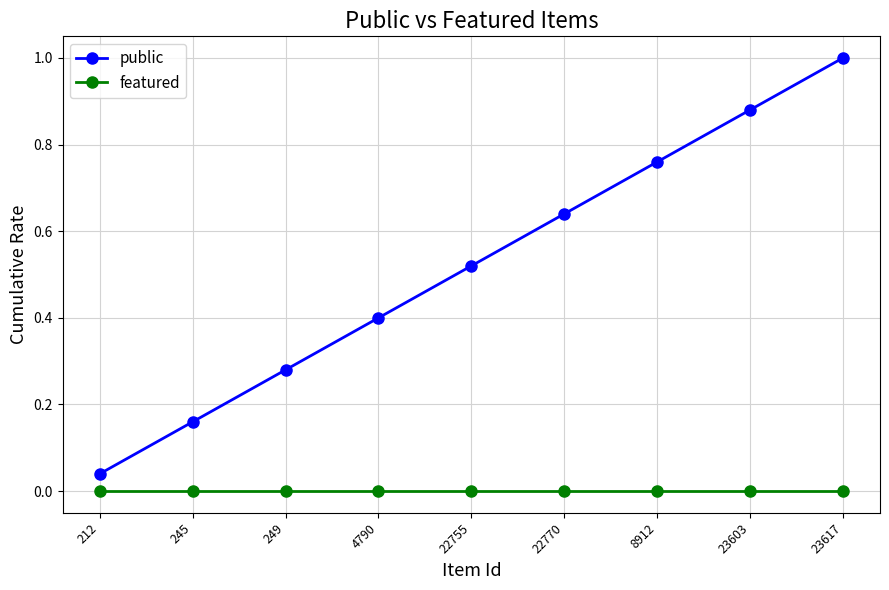

The value of public at 212 is 0.0. True or false?

True